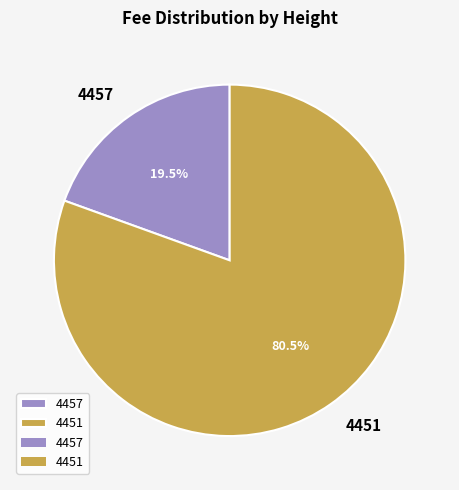

Combined, what portion of the pie is 4457 and 4451?

100.0%